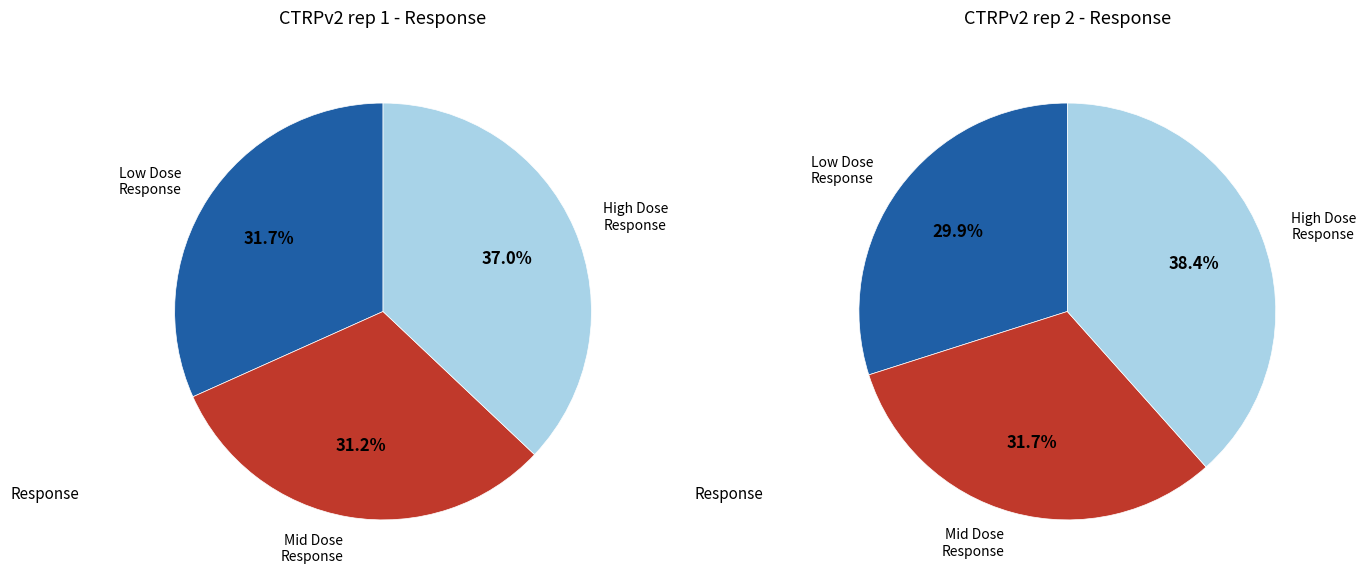

Does 7 account for over 50% of the chart?

No